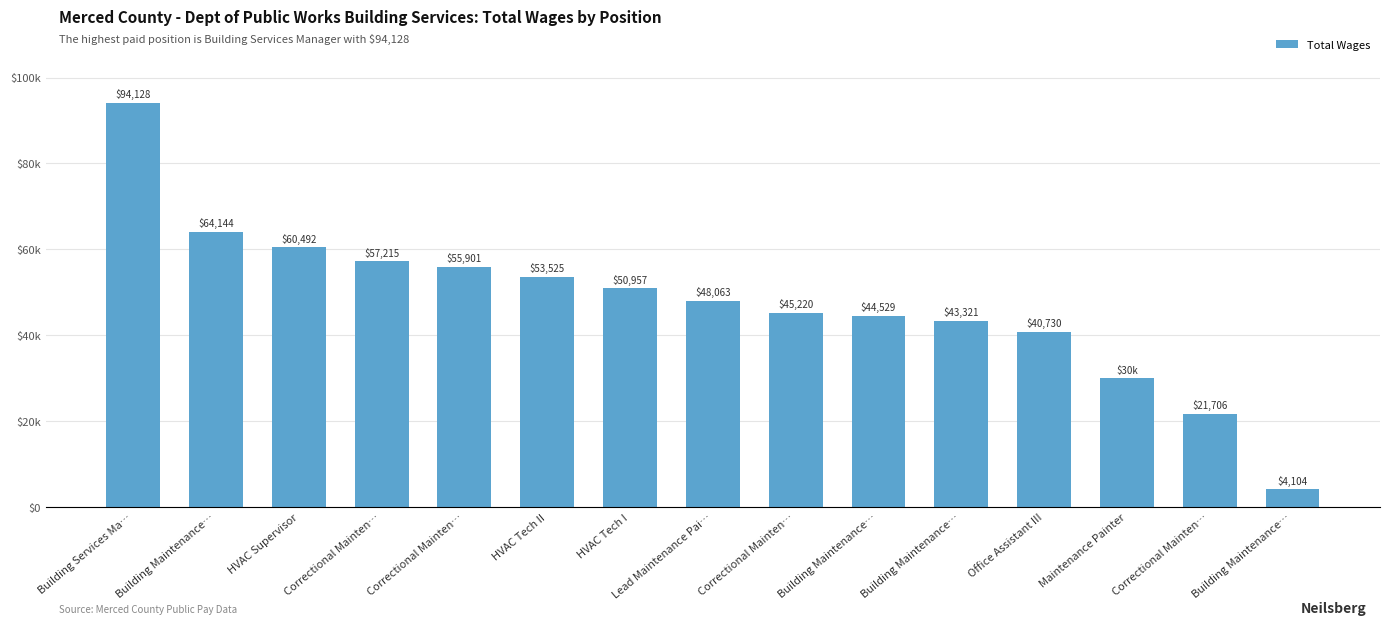

Between Office Assistant III and Building Maintenance…, which is larger?

Building Maintenance…